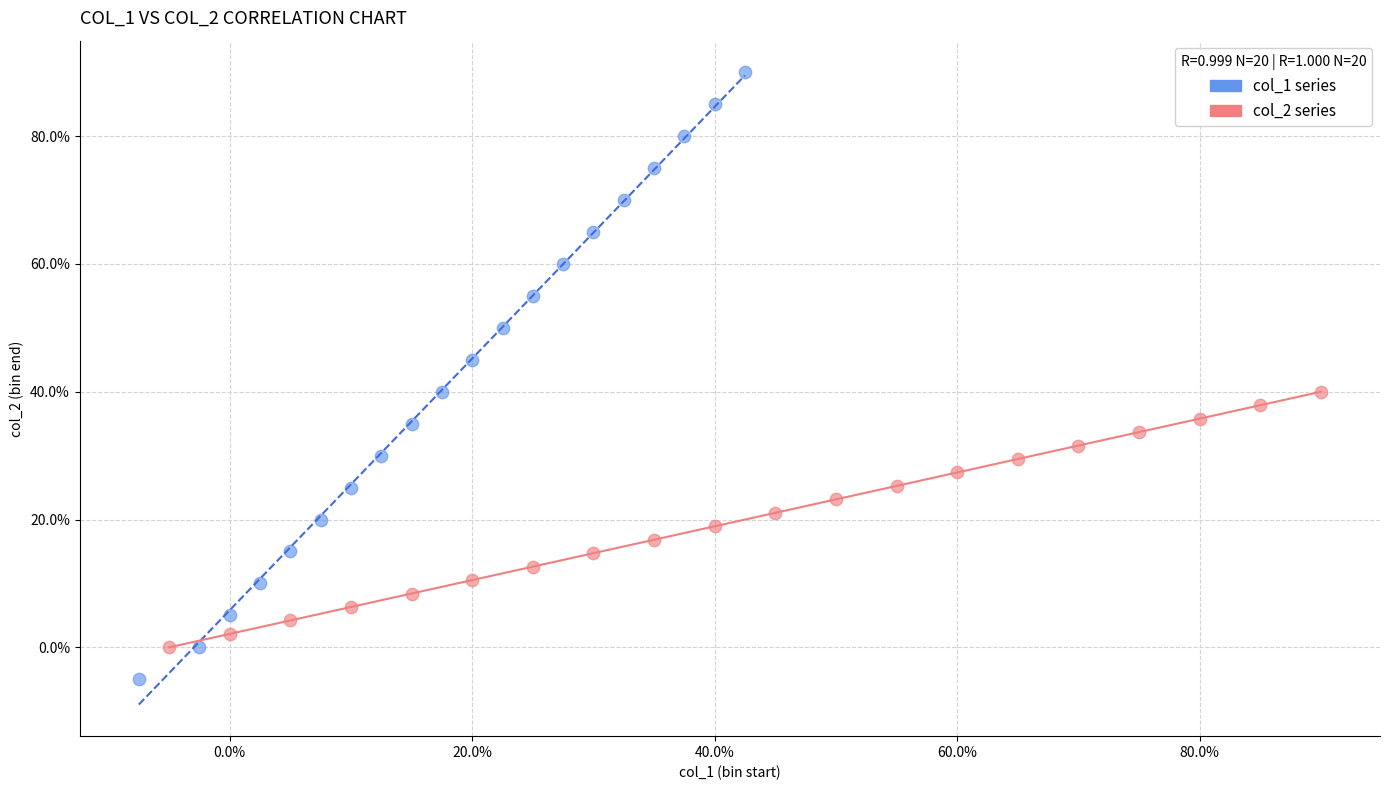

What are all the series names shown in the legend?

col_1 series, col_2 series